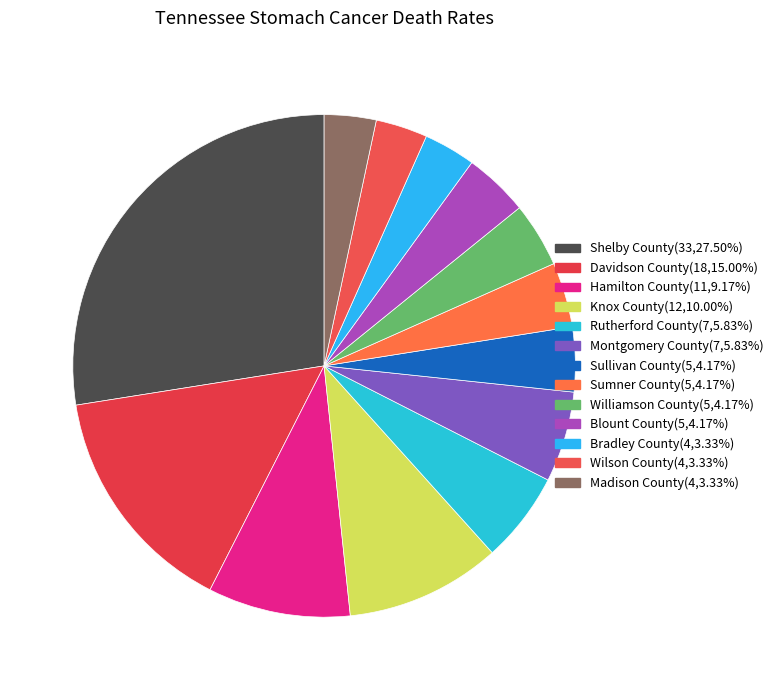

Which has a higher value, Davidson County or Sumner County?

Davidson County